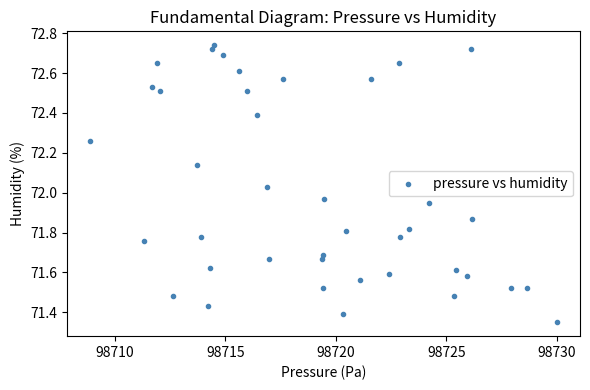

What is the range of Y values (max minus min)?

1.4